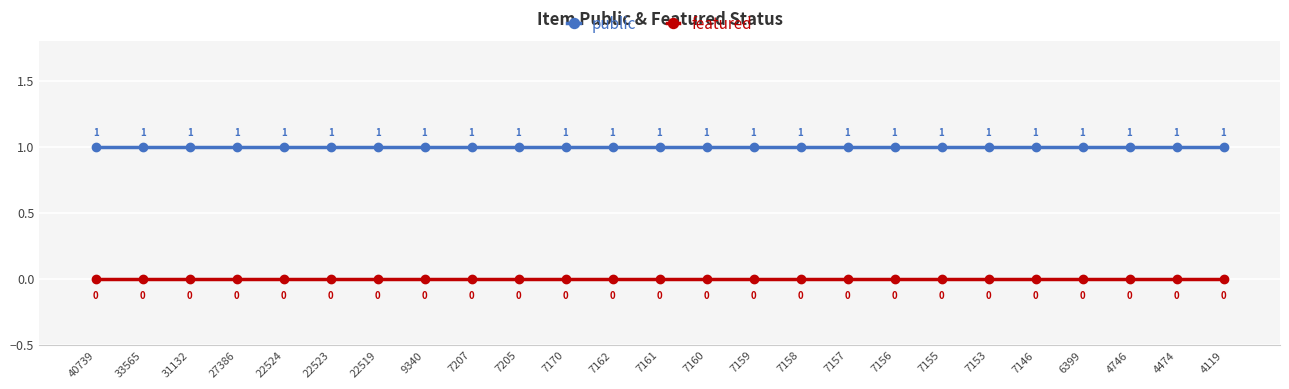

List the series in order of their overall mean, highest first.

public, featured